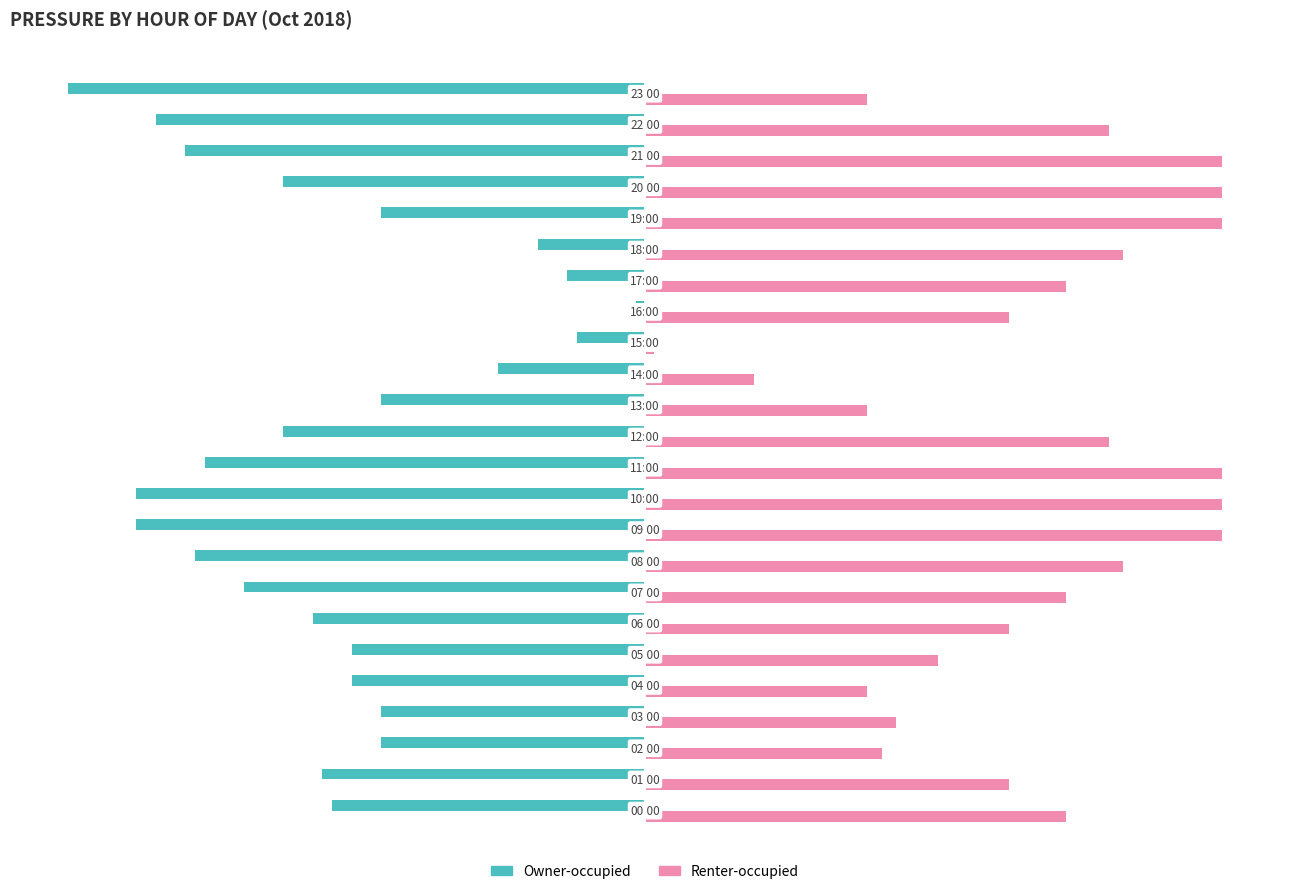

List the series in order of their peak value, highest first.

Renter-occupied, Owner-occupied